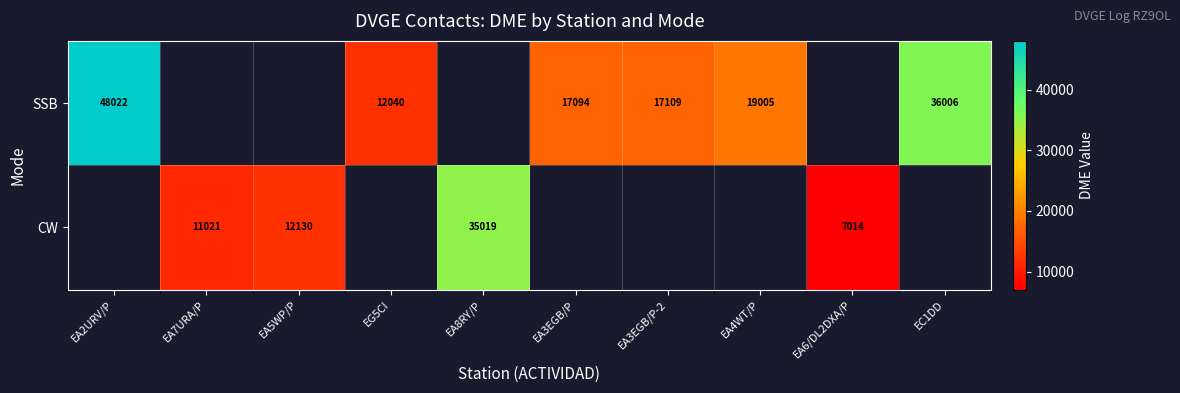

Which label corresponds to the largest value in the chart?

EA2URV/P